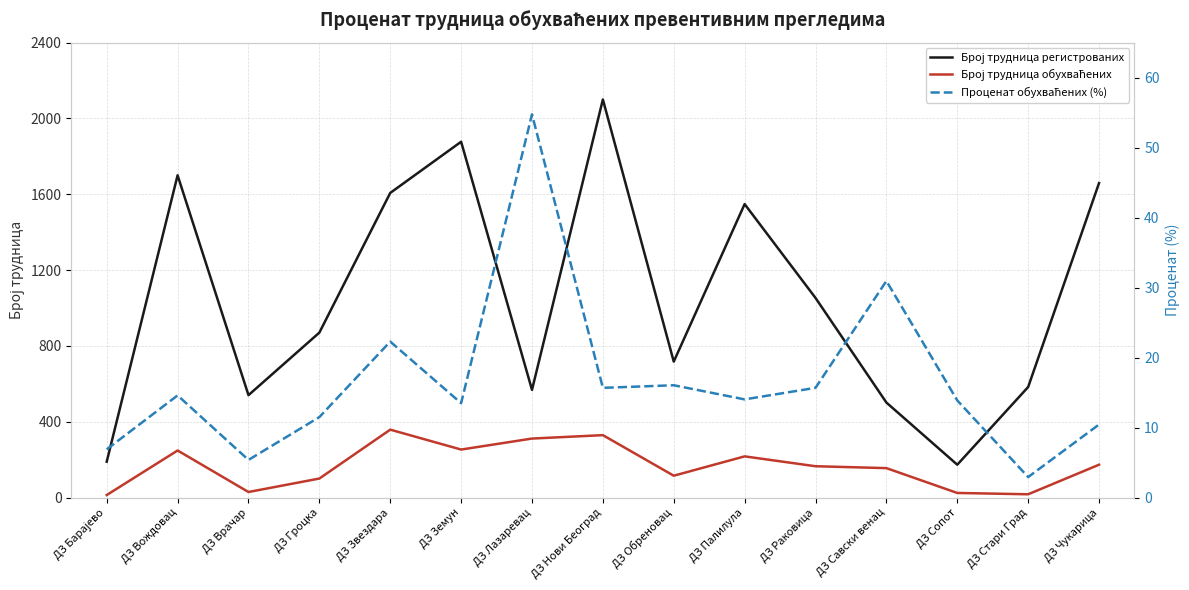

Rank the series by their maximum value, from lowest to highest.

Проценат обухваћених (%), Број трудница обухваћених, Број трудница регистрованих